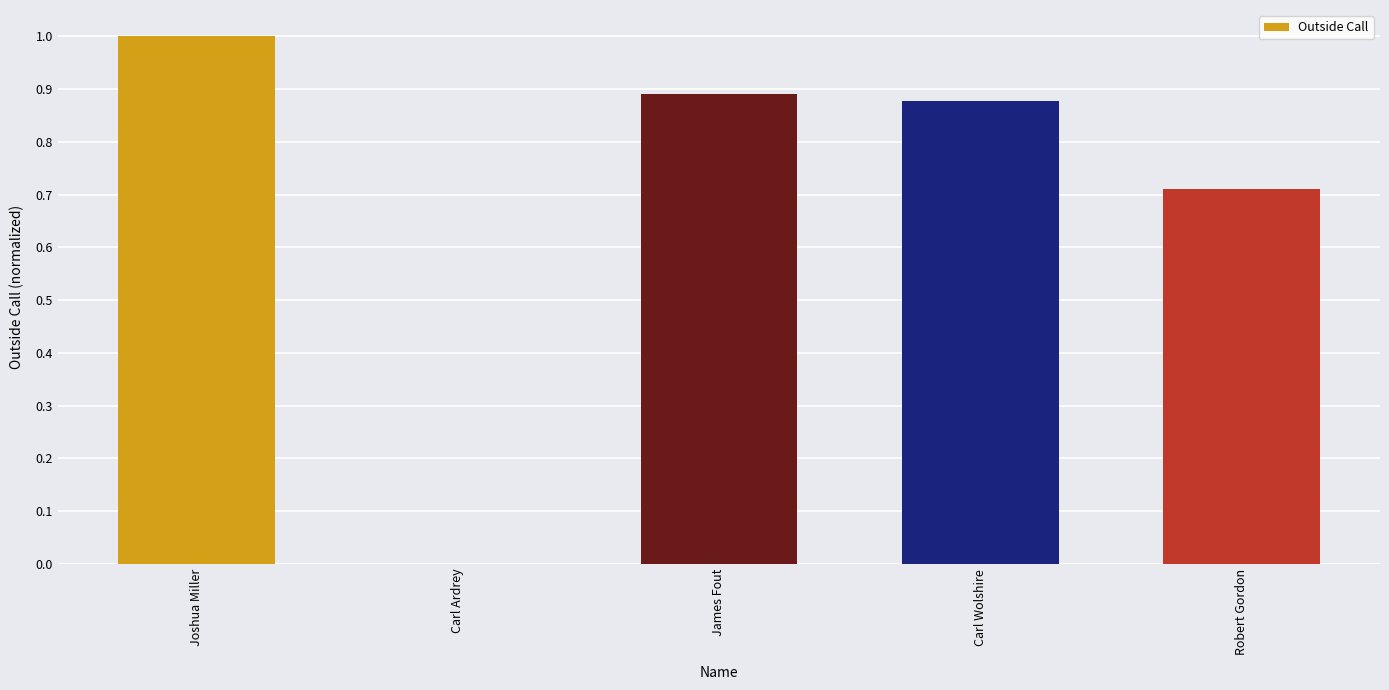

True or false: the data shows 0.3 at James Fout.

False